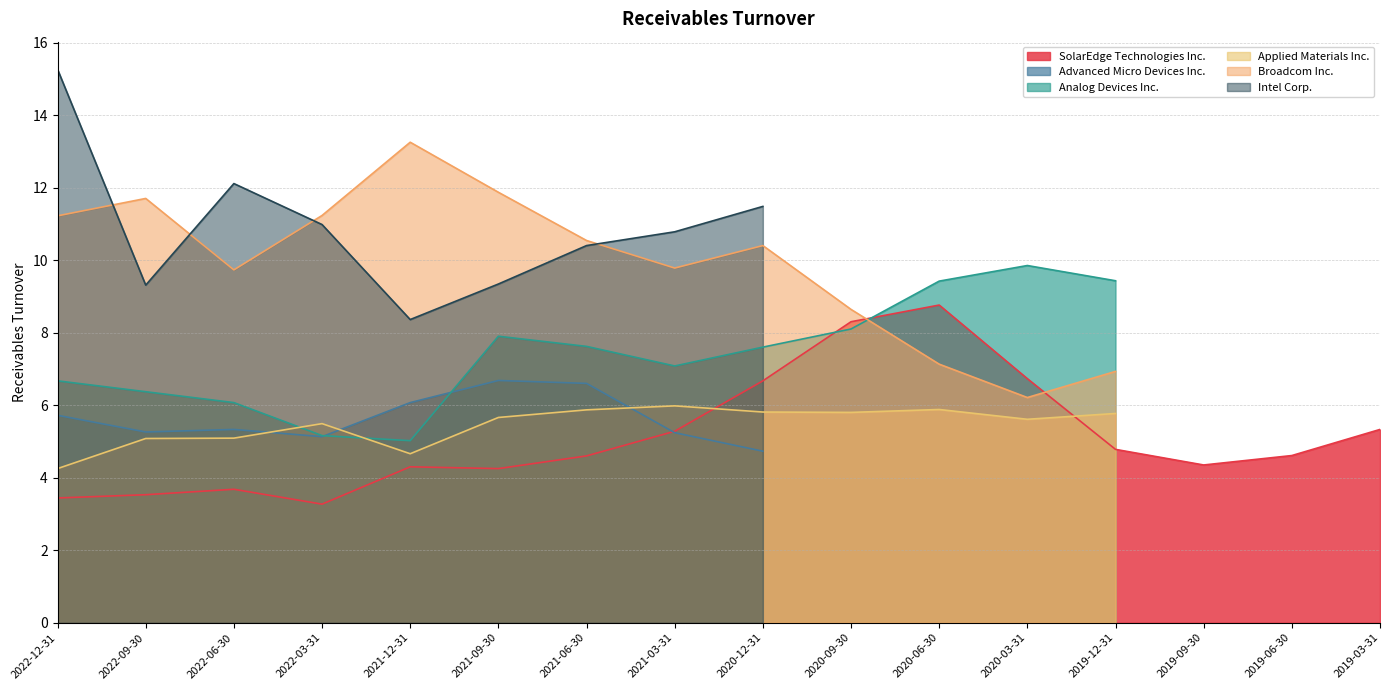

Is it true that SolarEdge Technologies Inc. equals 5.3 at 2019-03-31?

True